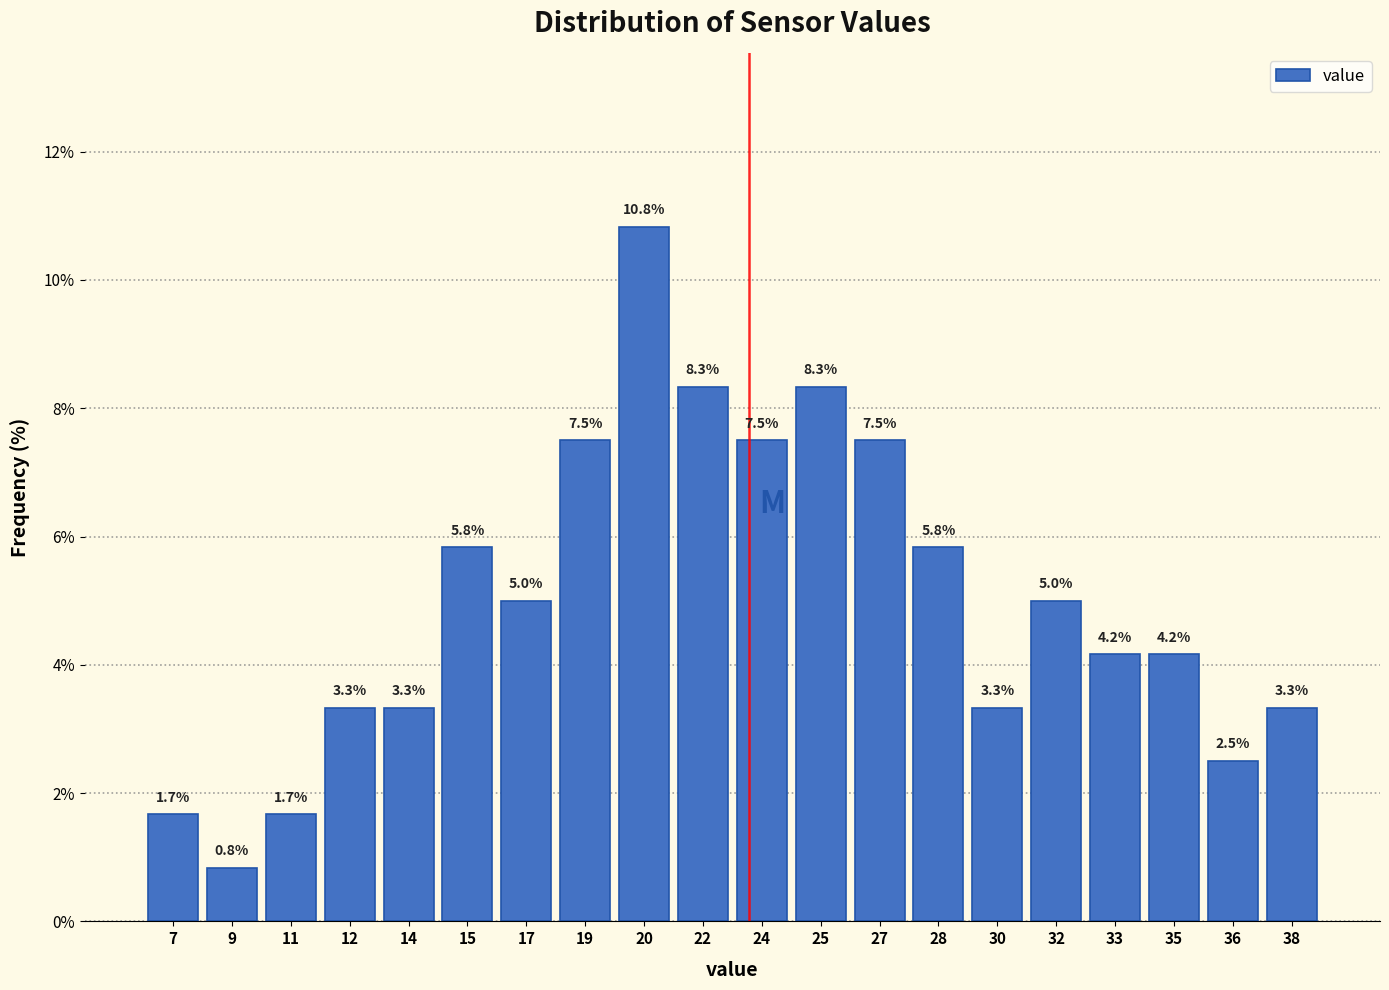

Reading left to right, transcribe all the data shown in this chart.

7=1.7	9=0.8	11=1.7	12=3.3	14=3.3	15=5.8	17=5.0	19=7.5	20=10.8	22=8.3	24=7.5	25=8.3	27=7.5	28=5.8	30=3.3	32=5.0	33=4.2	35=4.2	36=2.5	38=3.3